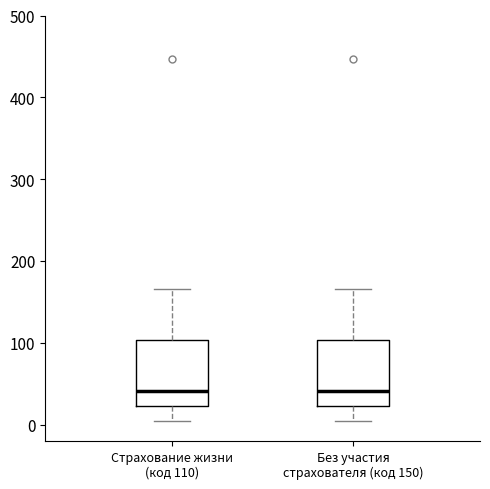

Reading left to right, transcribe this box plot: for each box, give where its median line is, the range the box spans, and where its two whiskers end, as read against the y-axis. The values are not printed on the chart, so give them approximately, as read against the axis.

Страхование жизни (код 110): median 40, box 20 to 100, whiskers 10 to 170
Без участия страхователя (код 150): median 40, box 20 to 100, whiskers 10 to 170